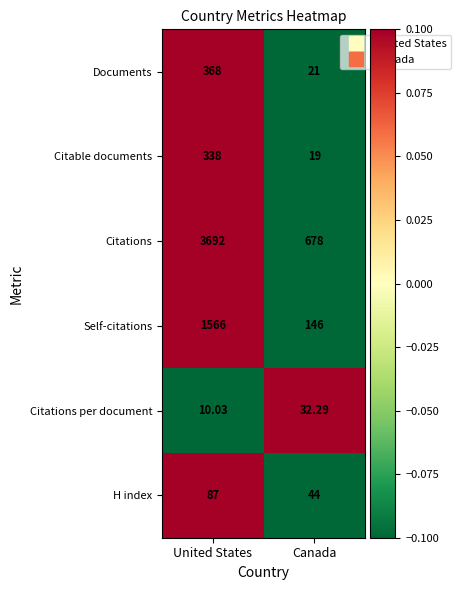

At which label is Citable documents closest to 178?

Canada